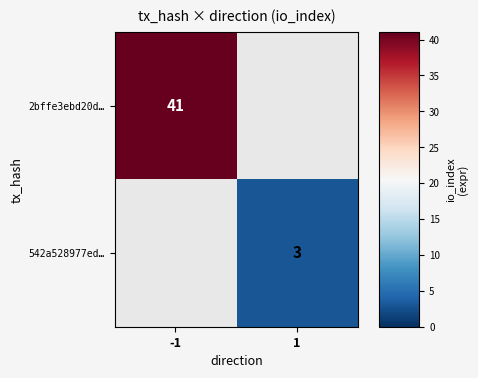

Is it true that 2bffe3ebd20d… equals 57 at -1?

False